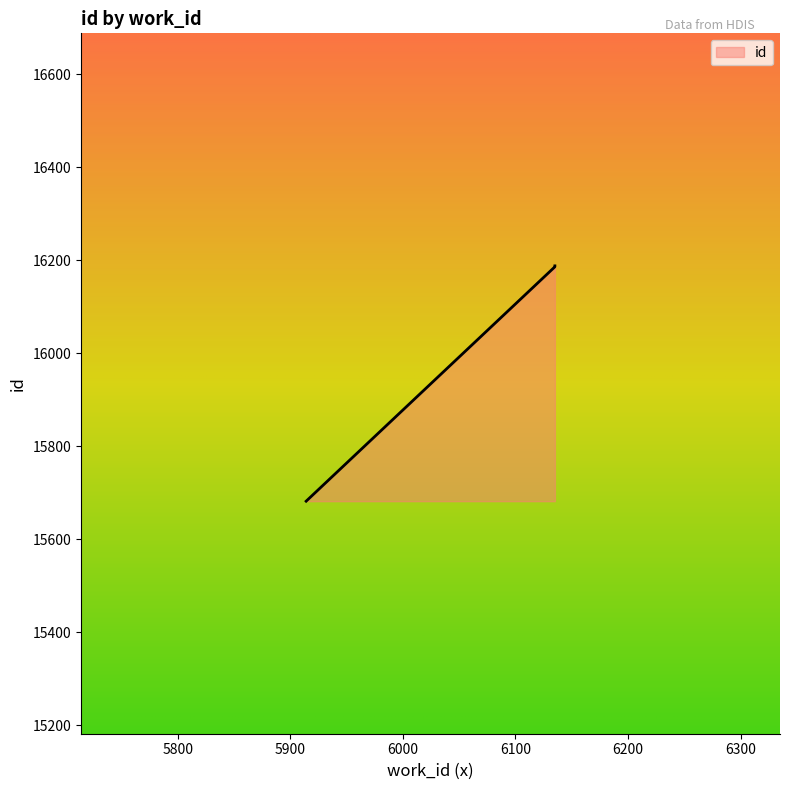

What is the sum of all values?

64243